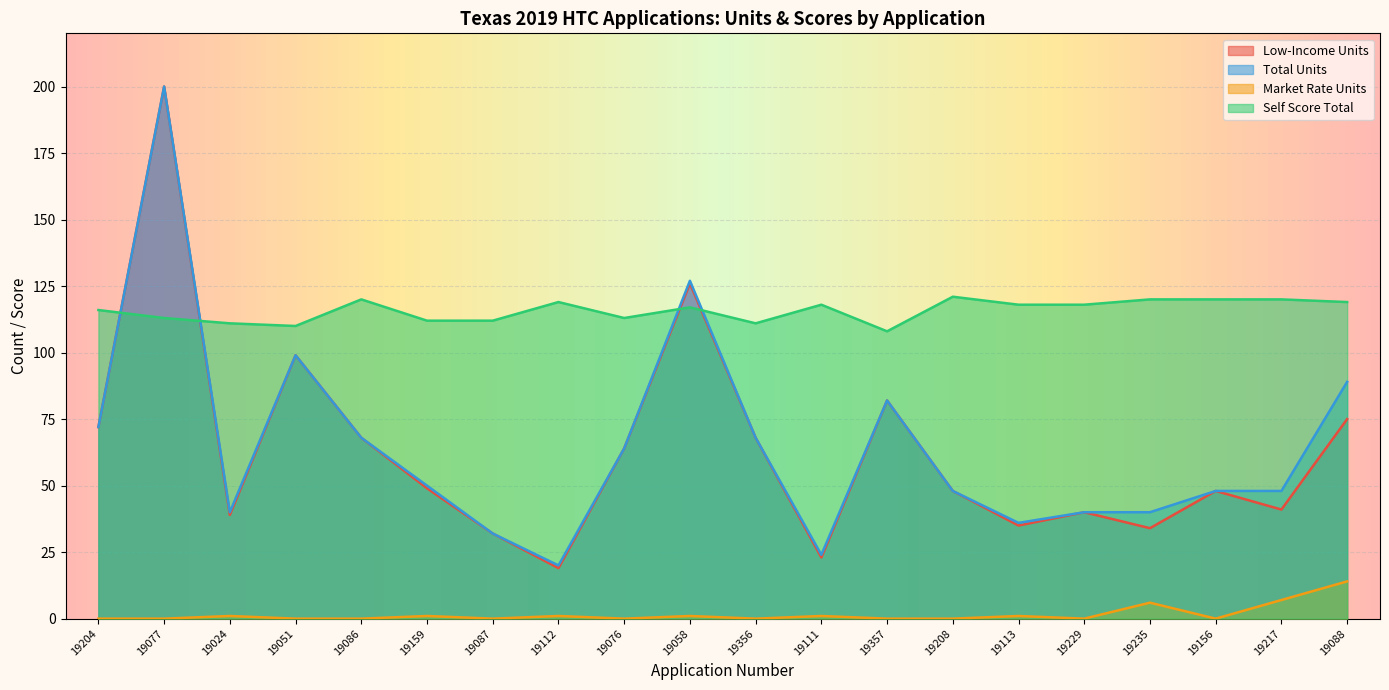

What position from the left is 19204?

1